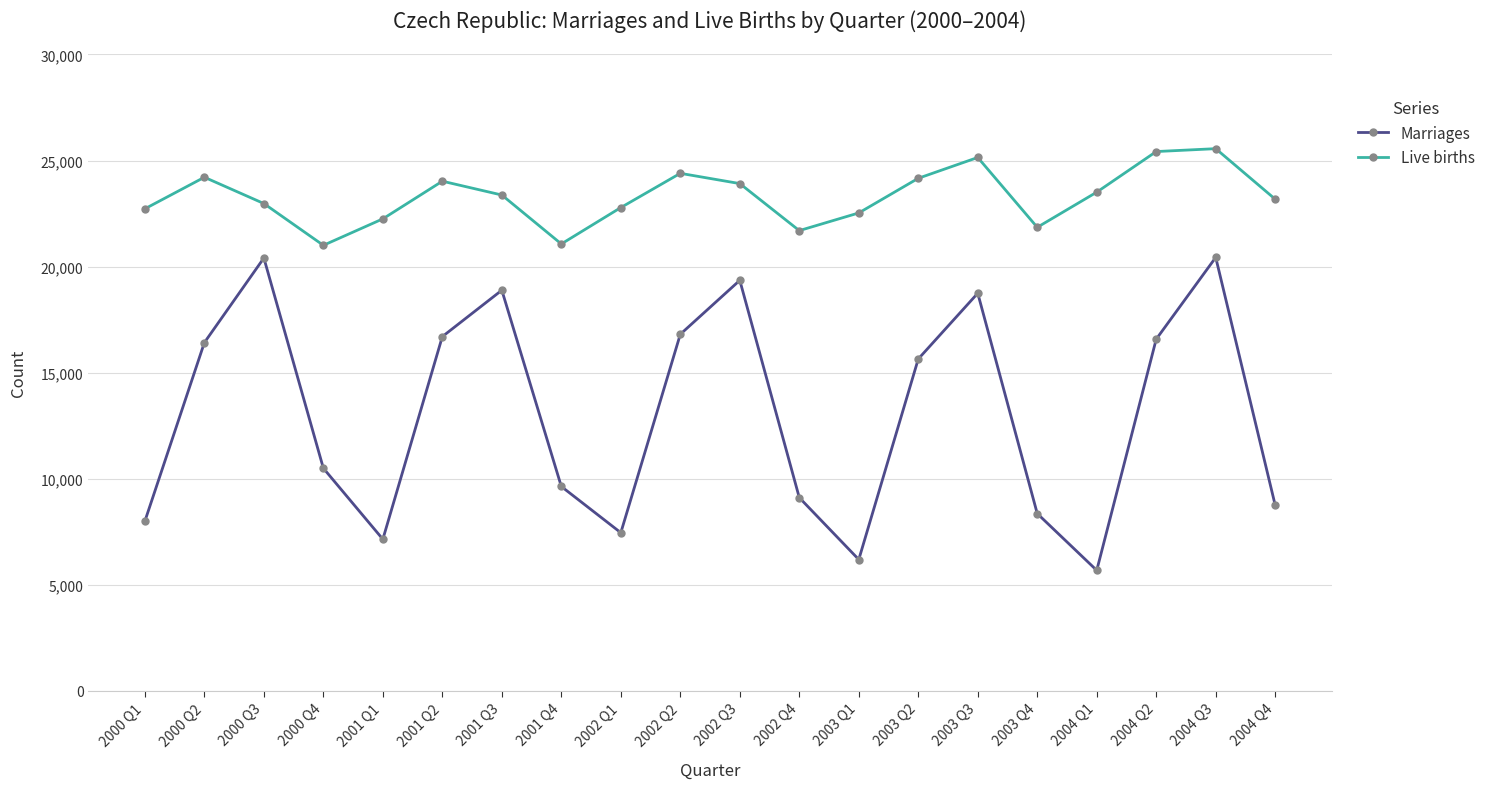

Which series has the widest spread of values?

Marriages